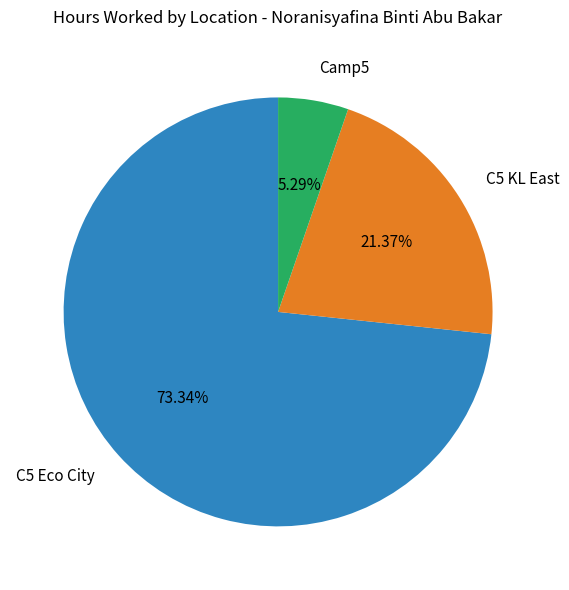

How many segments does this pie chart have?

3